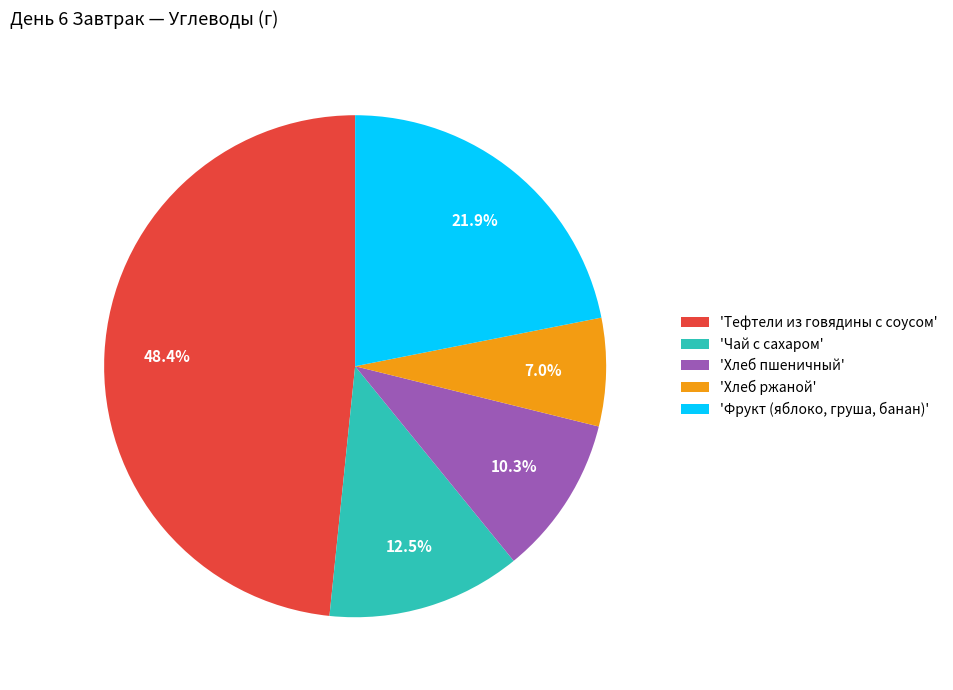

What is the largest slice in the pie chart?

'Тефтели из говядины с соусом'